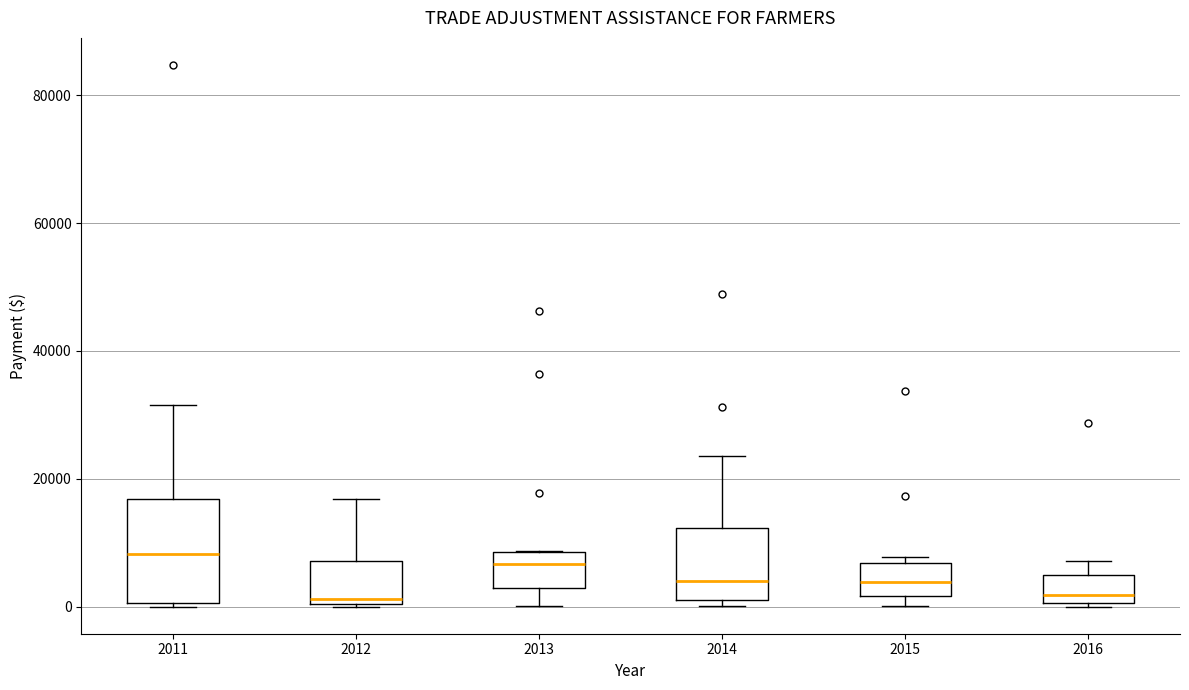

Where does the upper whisker of the box at x = 2012 end on the y-axis? The values are not printed on the chart, so give them approximately, as read against the axis.

16000